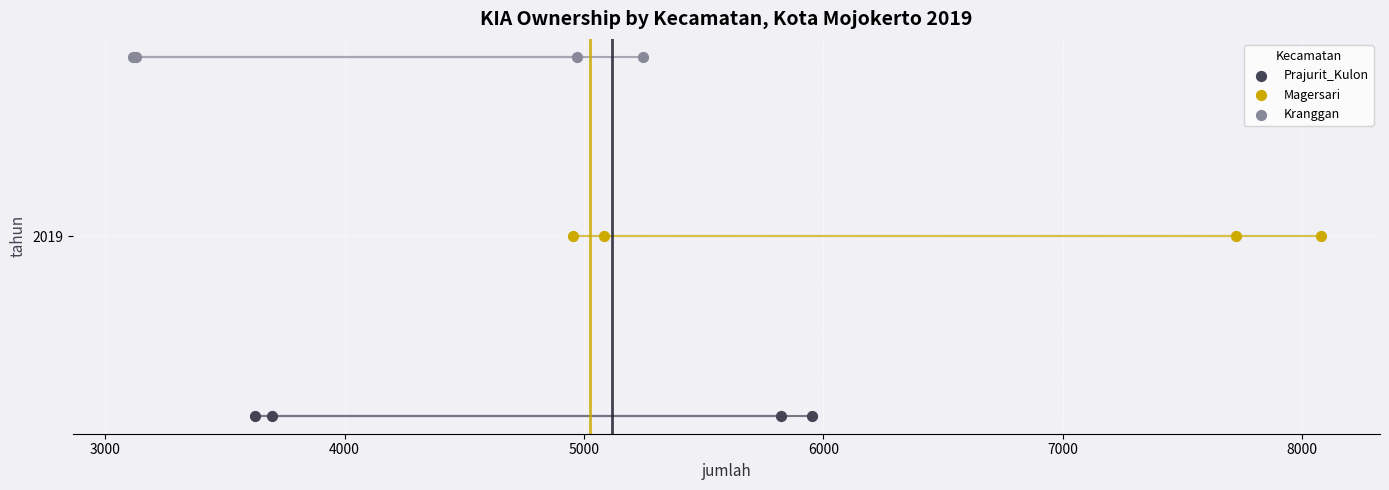

Which series reaches the maximum Y coordinate?

Kranggan